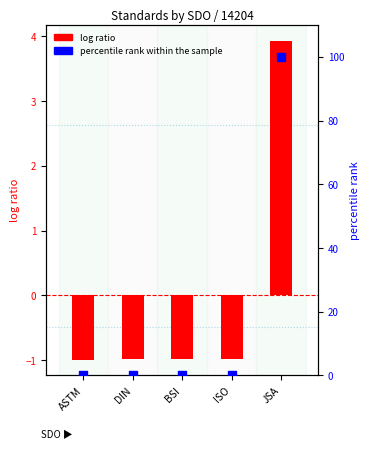

At how many categories does at least one series exceed 16?

1